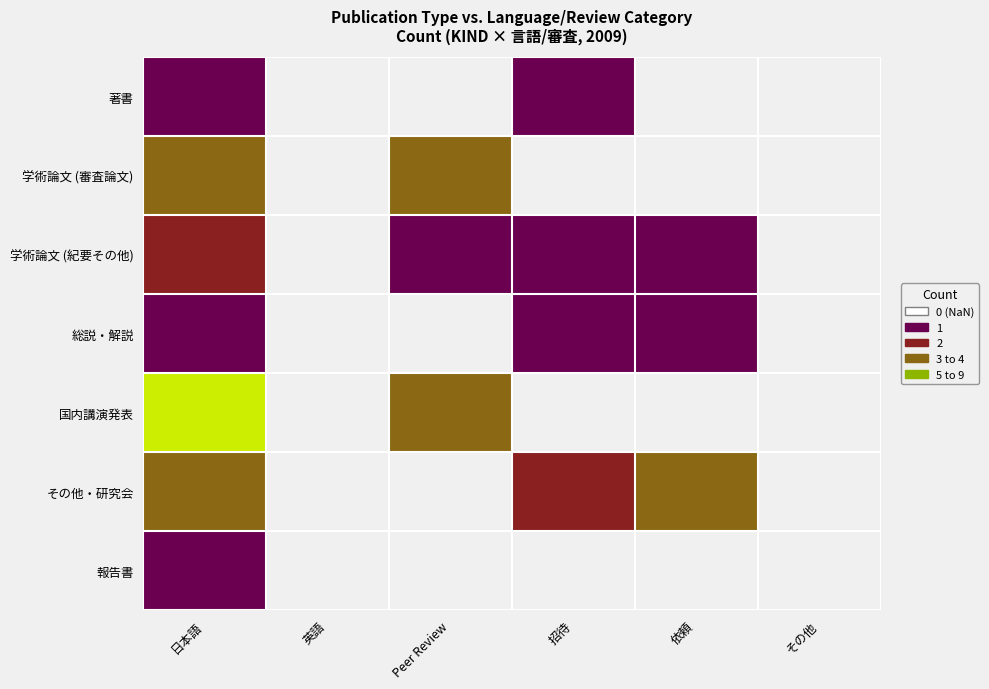

Rank the series by their maximum value, from highest to lowest.

国内講演発表, 学術論文 (審査論文), その他・研究会, 学術論文 (紀要その他), 著書, 総説・解説, 報告書